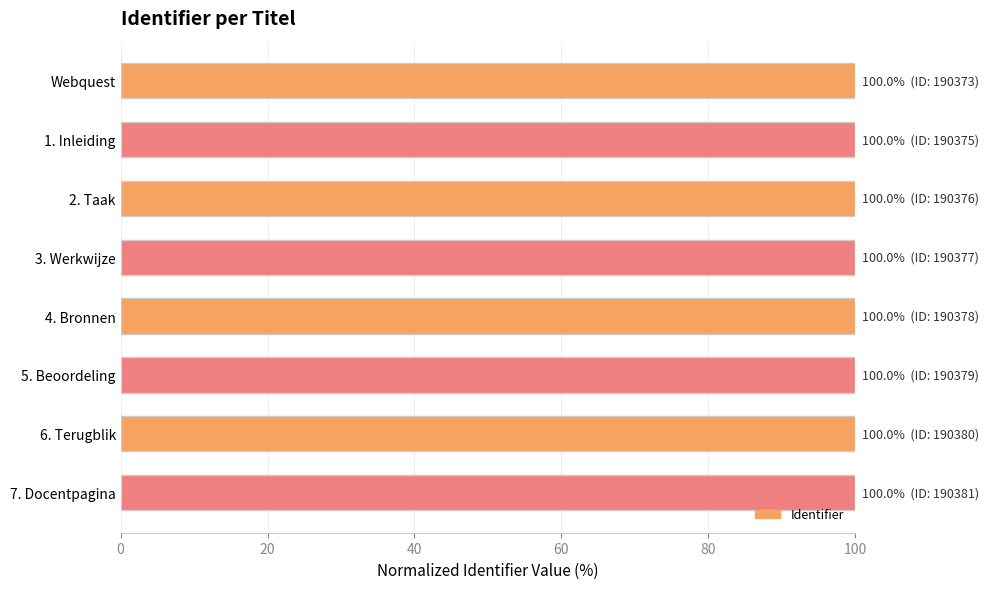

What is the smallest value displayed?

100.0